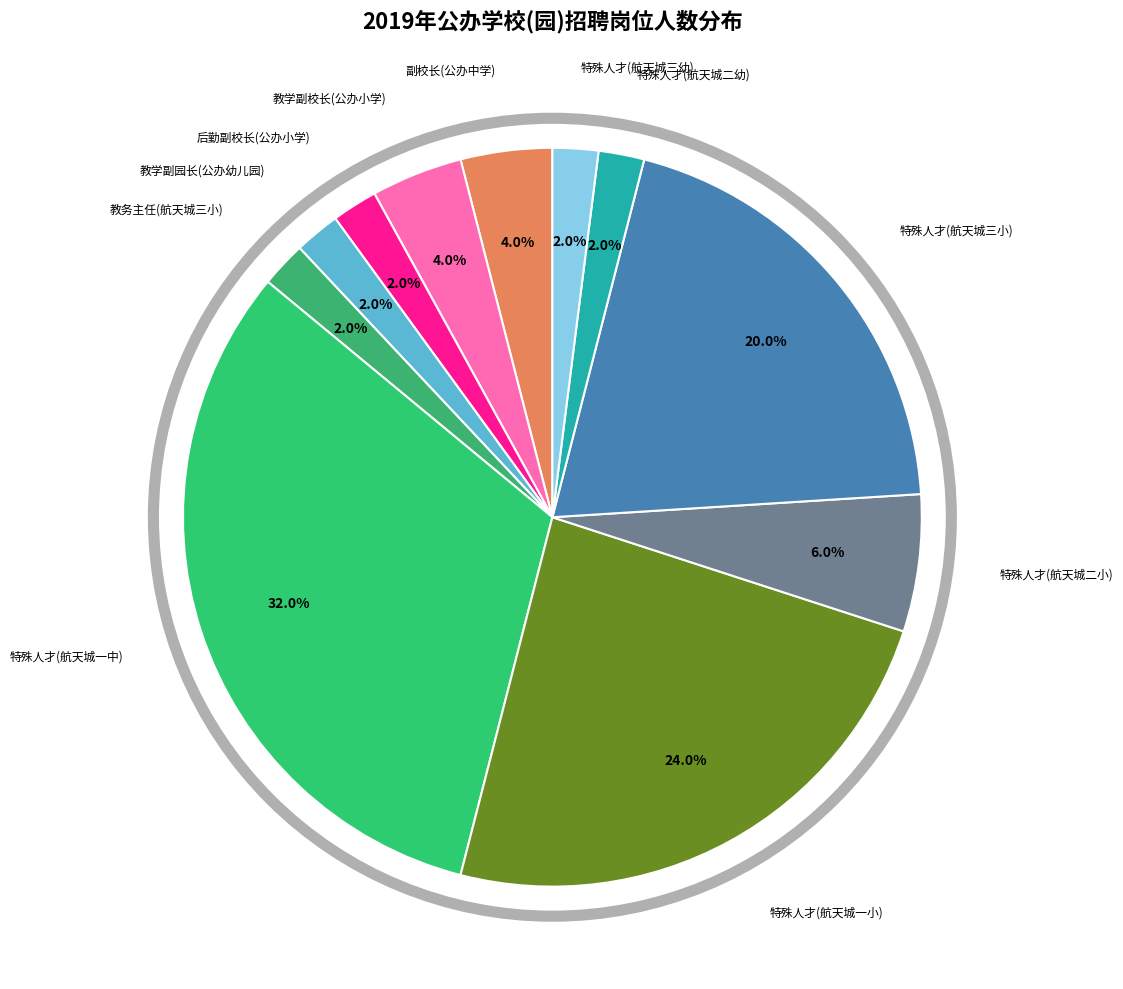

What is the largest slice in the pie chart?

特殊人才(航天城一中)